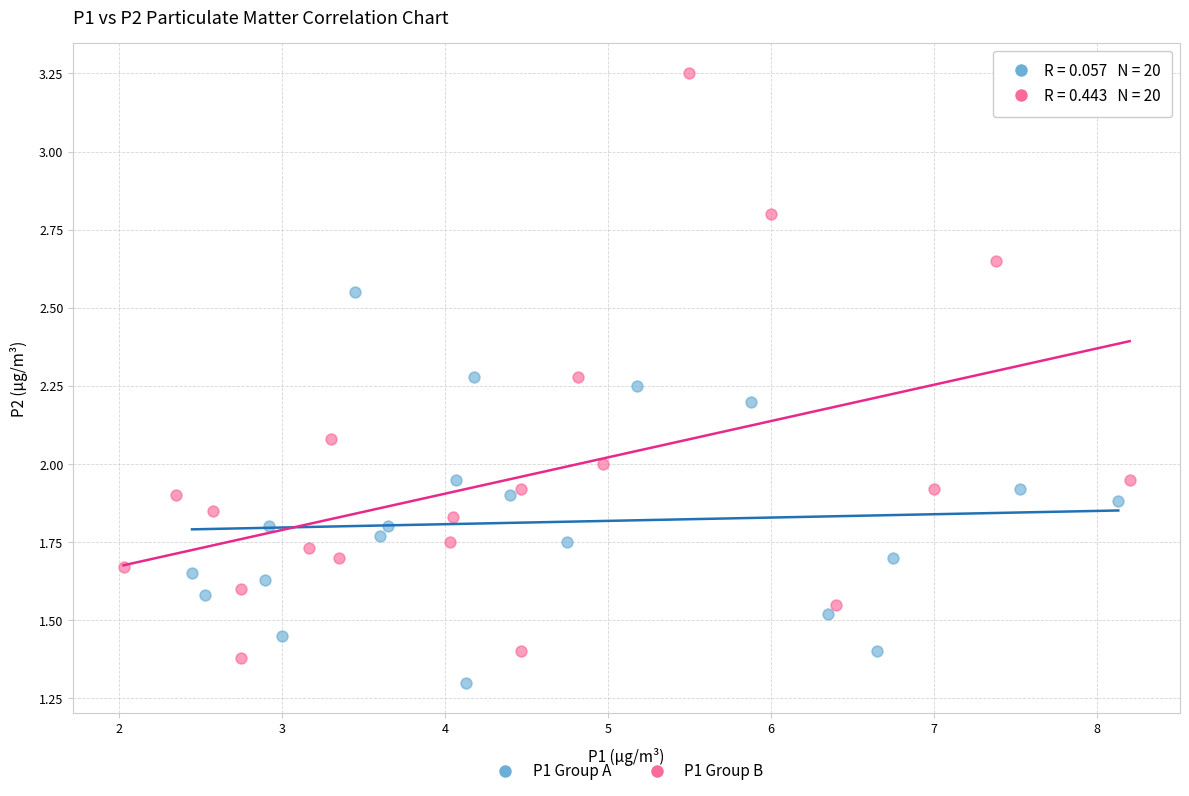

What are all the series names shown in the legend?

P1 Group A, P1 Group B